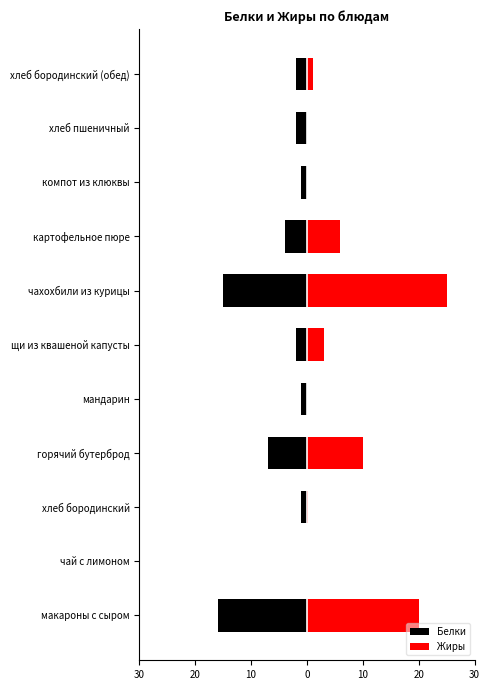

Between хлеб бородинский and компот из клюквы, which is larger?

хлеб бородинский